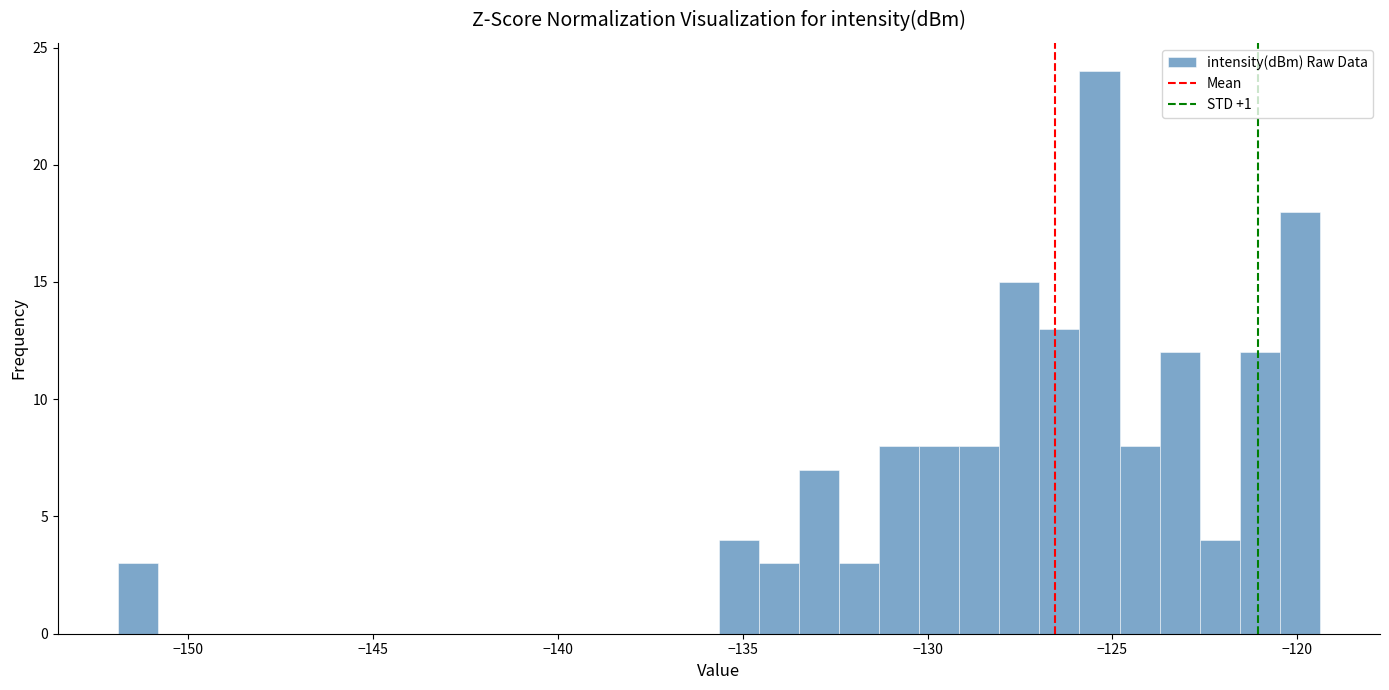

Around what value on the x-axis is the tallest bar? Give the approximate position of its centre, as read against the axis.

-125.5